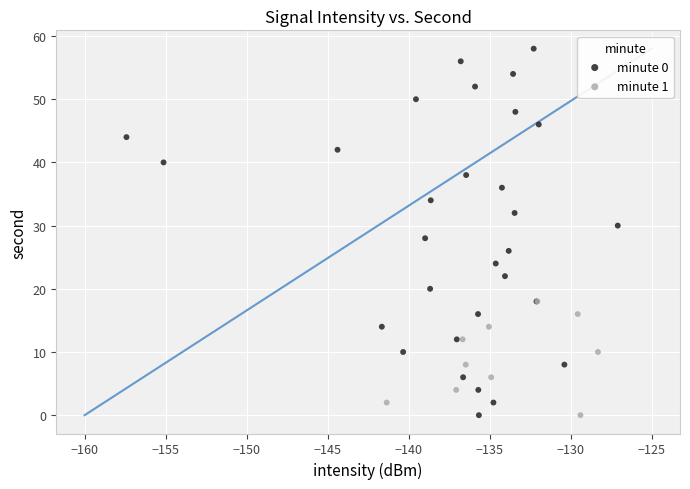

Which series has the largest Y range (max minus min)?

minute 0